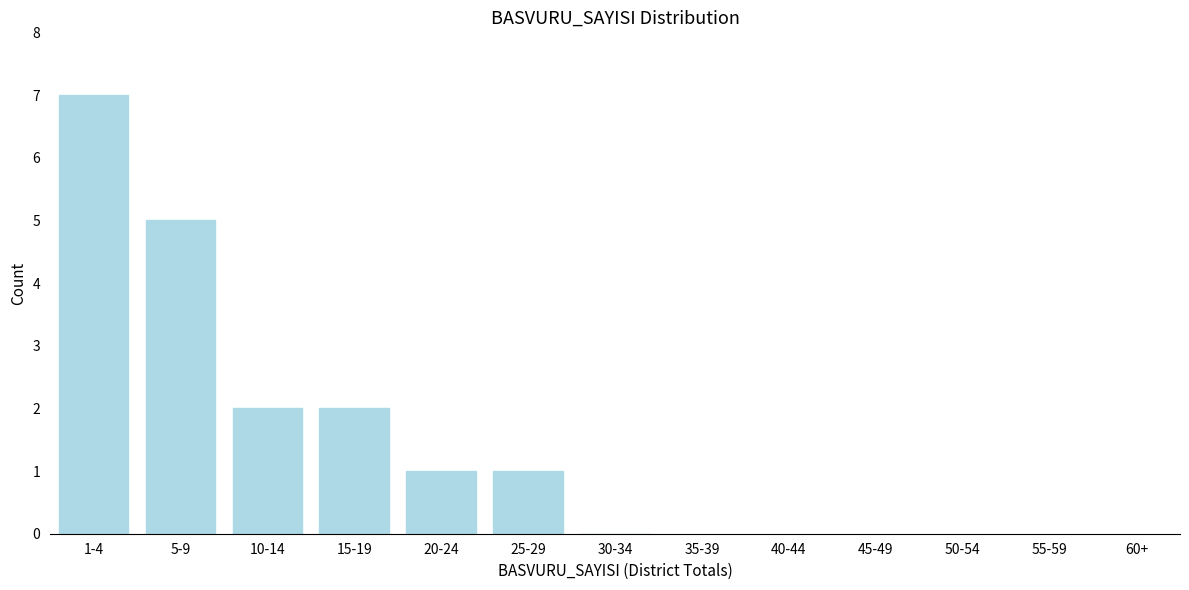

Reading left to right, list all the values displayed in this chart.

1-4=7	5-9=5	10-14=2	15-19=2	20-24=1	25-29=1	30-34=0